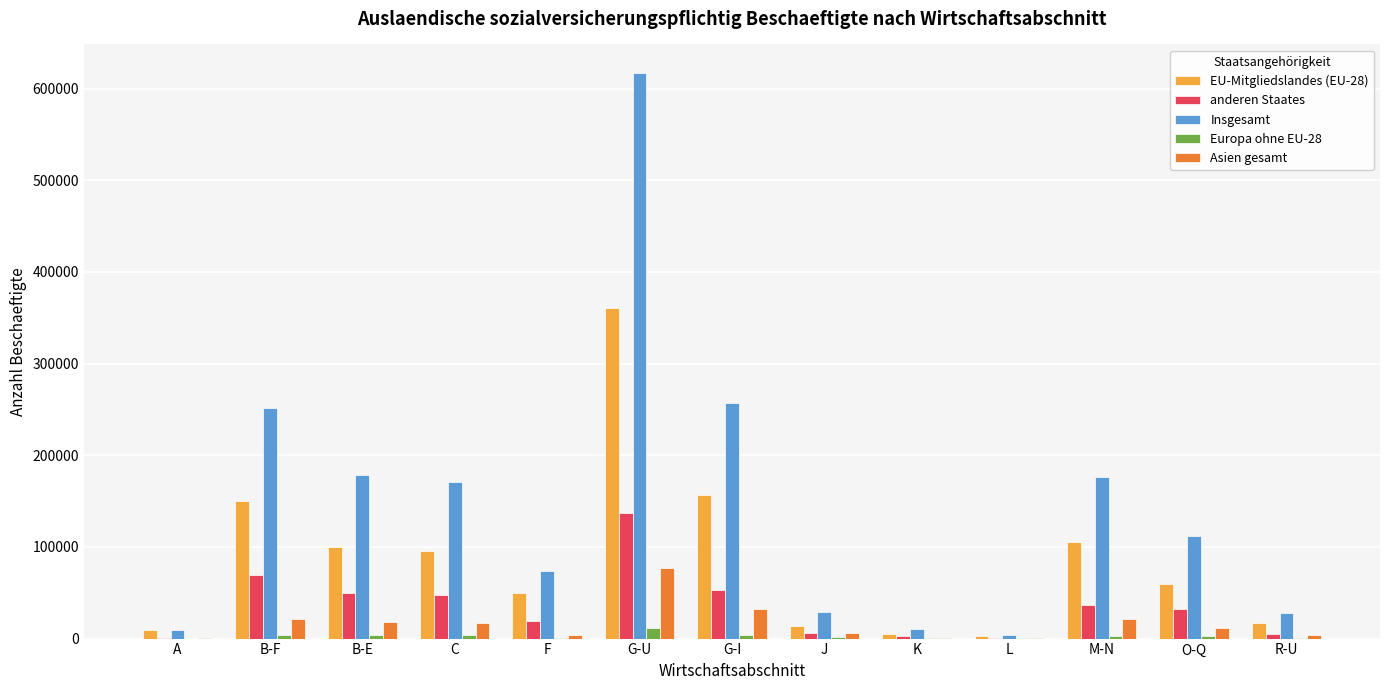

Which label corresponds to the largest value in the chart?

G-U